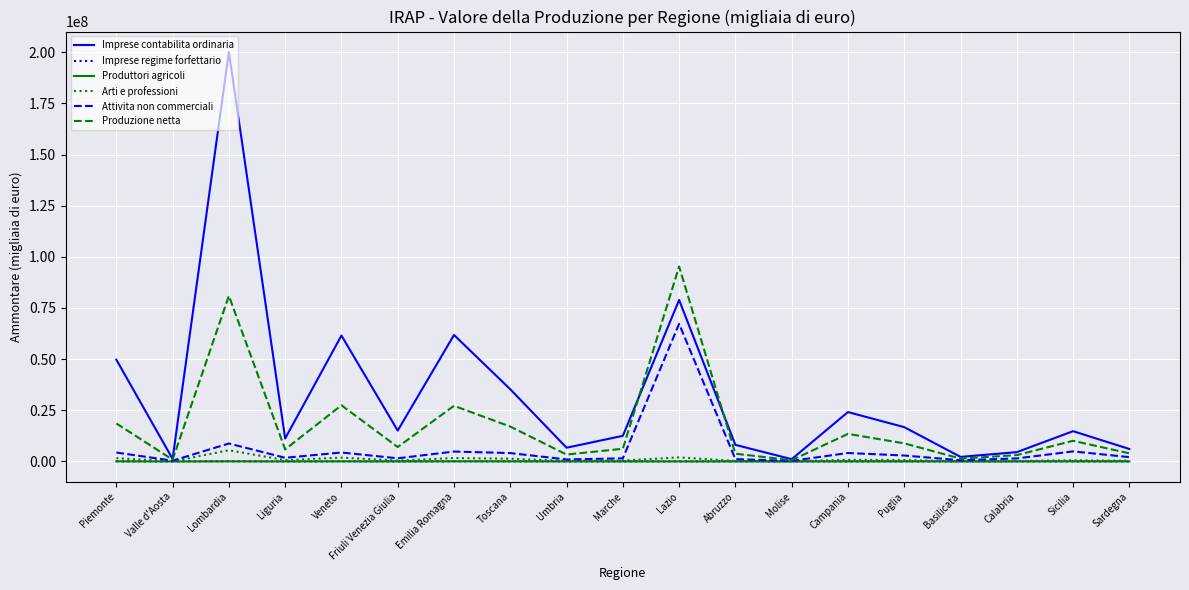

The value of Produzione netta at Molise is 600410. True or false?

True